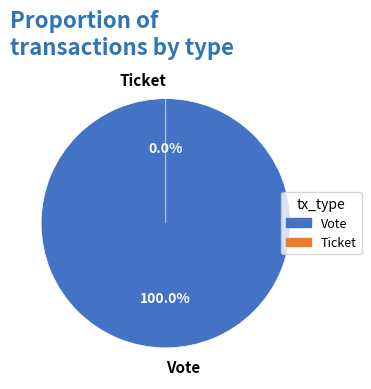

What is the change in value from Vote to Ticket?

-1